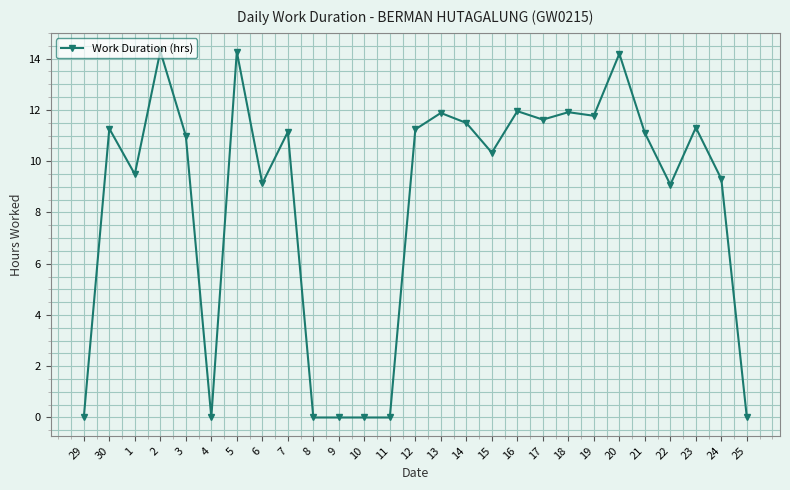

At which category does the data reach its first local valley?

1